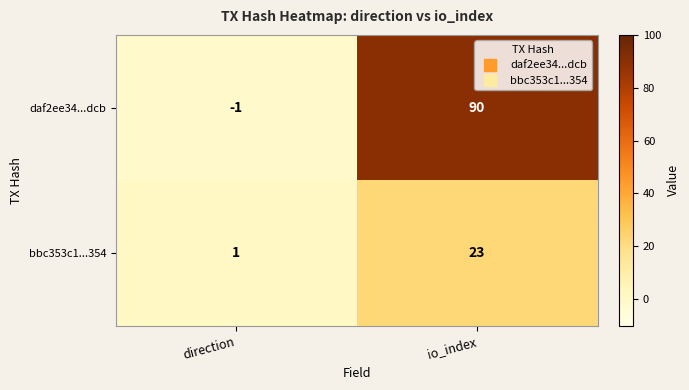

How many data points in bbc353c1...354 are less than 23?

1